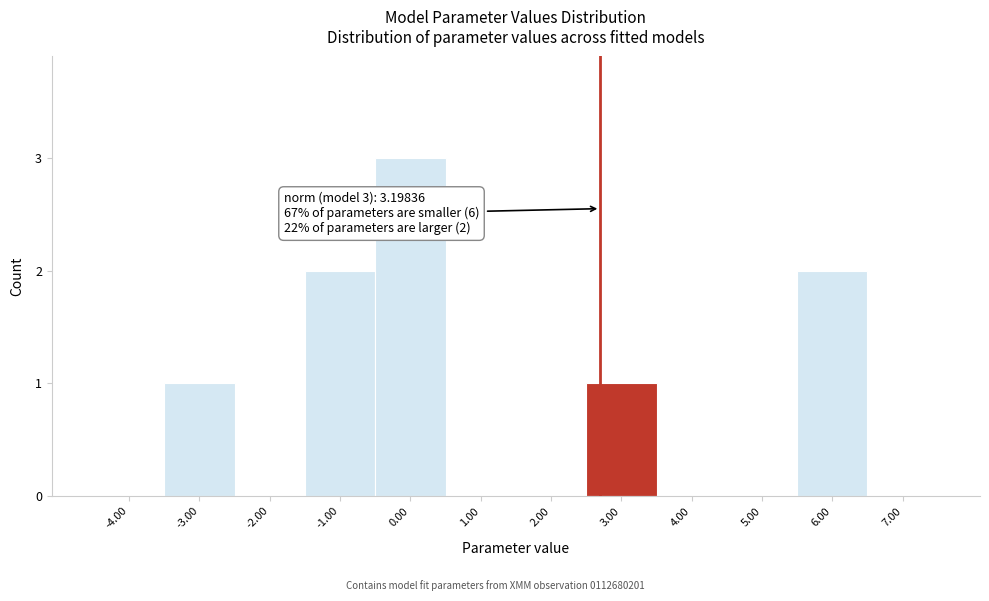

Reading left to right, extract all data points from this chart.

-4.00=0	-3.00=1	-2.00=0	-1.00=2	0.00=3	1.00=0	2.00=0	3.00=1	4.00=0	5.00=0	6.00=2	7.00=0